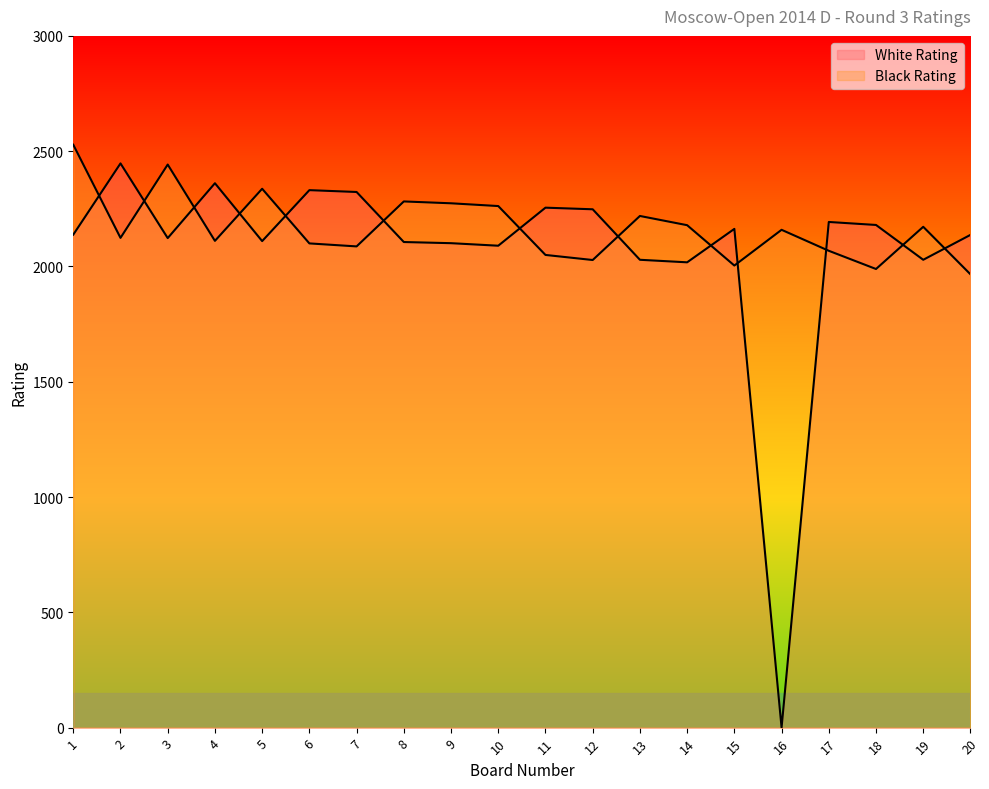

Where is the first local maximum for White Rating?

2